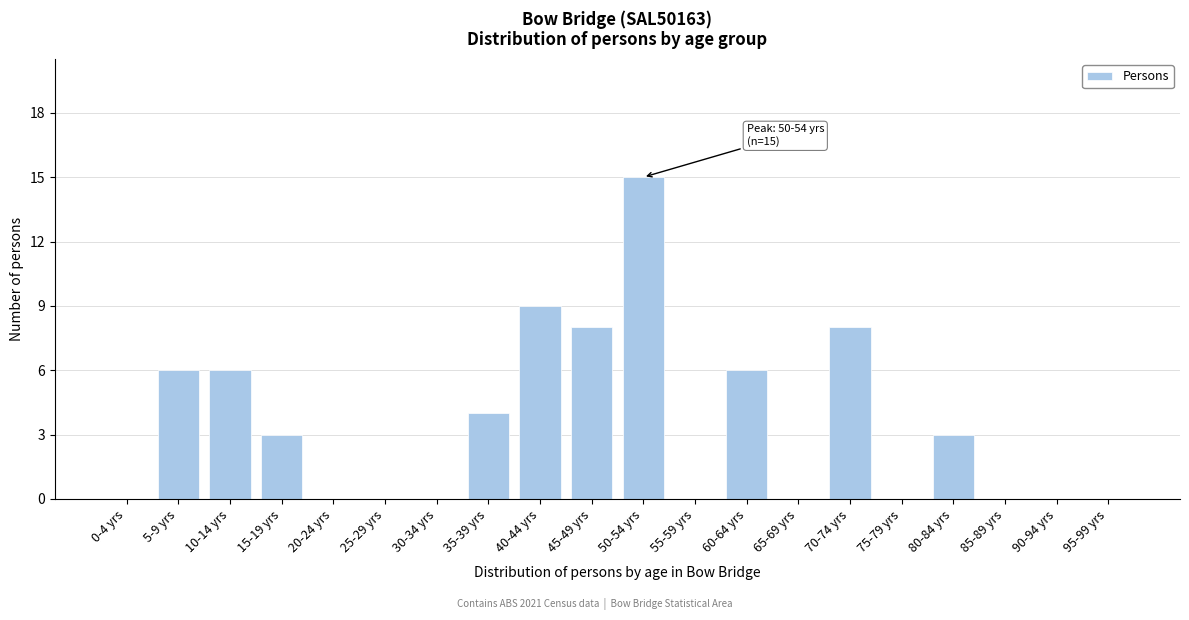

Reading left to right, transcribe all the data shown in this chart.

0-4 yrs=0	5-9 yrs=6	10-14 yrs=6	15-19 yrs=3	20-24 yrs=0	25-29 yrs=0	30-34 yrs=0	35-39 yrs=4	40-44 yrs=9	45-49 yrs=8	50-54 yrs=15	55-59 yrs=0	60-64 yrs=6	65-69 yrs=0	70-74 yrs=8	75-79 yrs=0	80-84 yrs=3	85-89 yrs=0	90-94 yrs=0	95-99 yrs=0